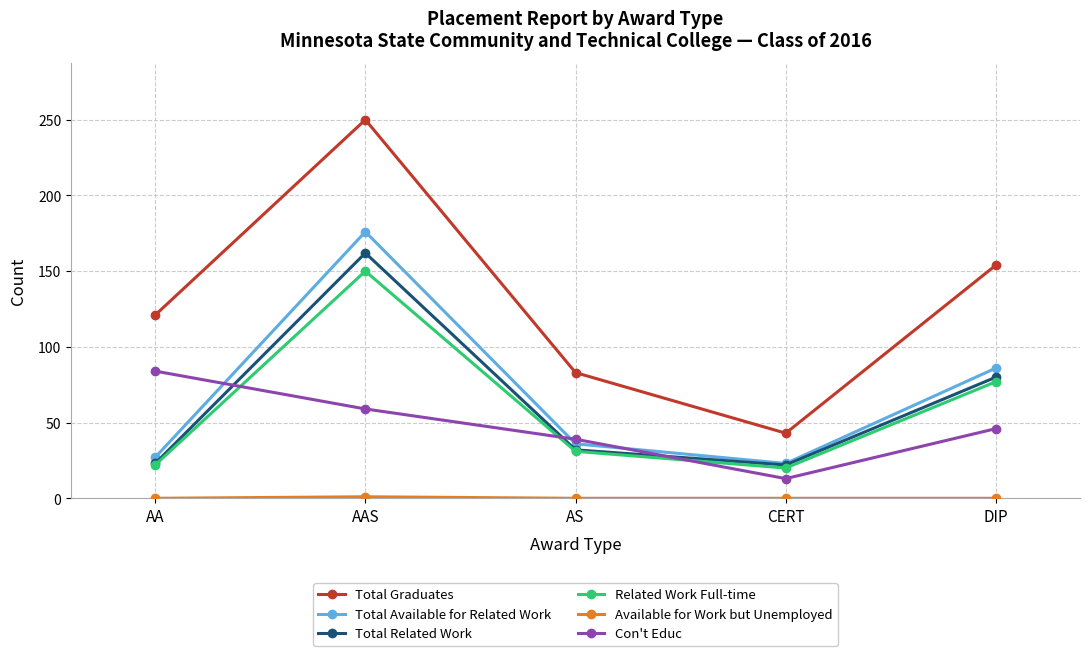

The value of Related Work Full-time at AA is 39. True or false?

False